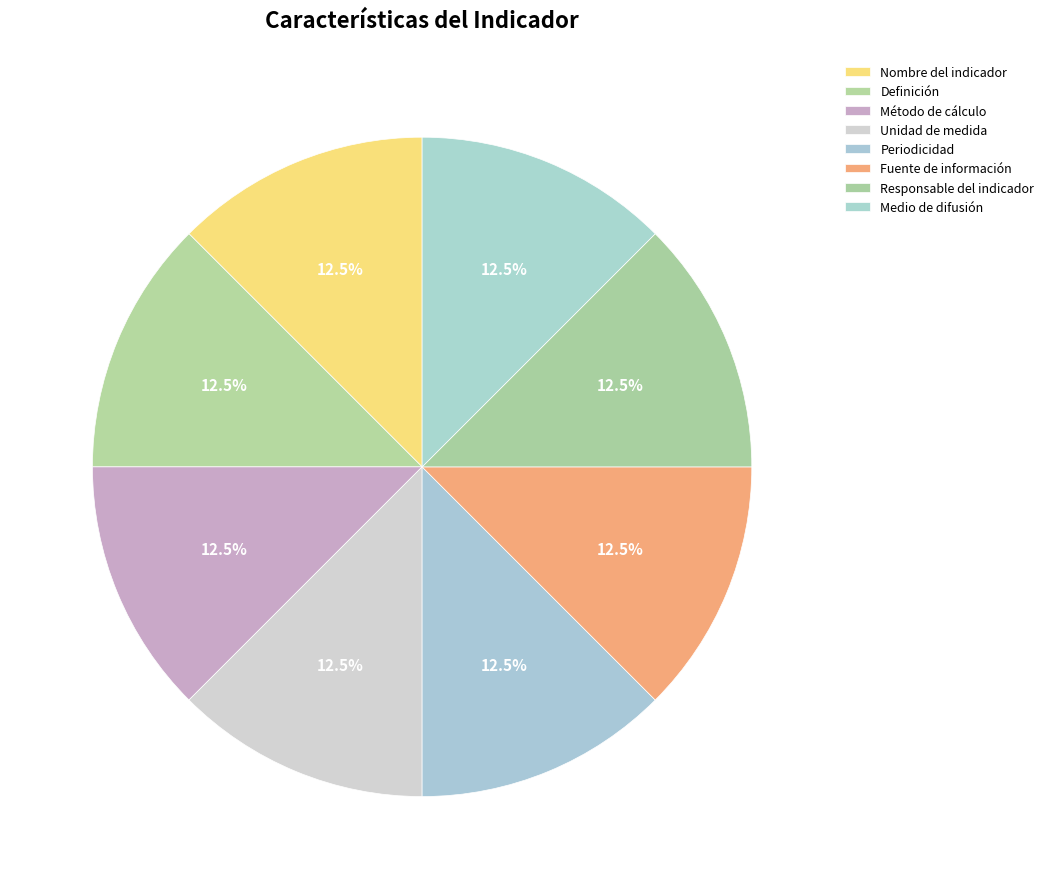

How many slices are in this pie chart?

8